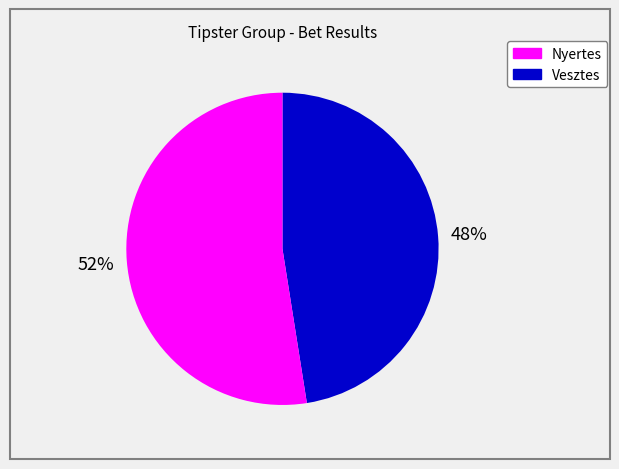

To the nearest percent, what is the average slice percentage?

50%